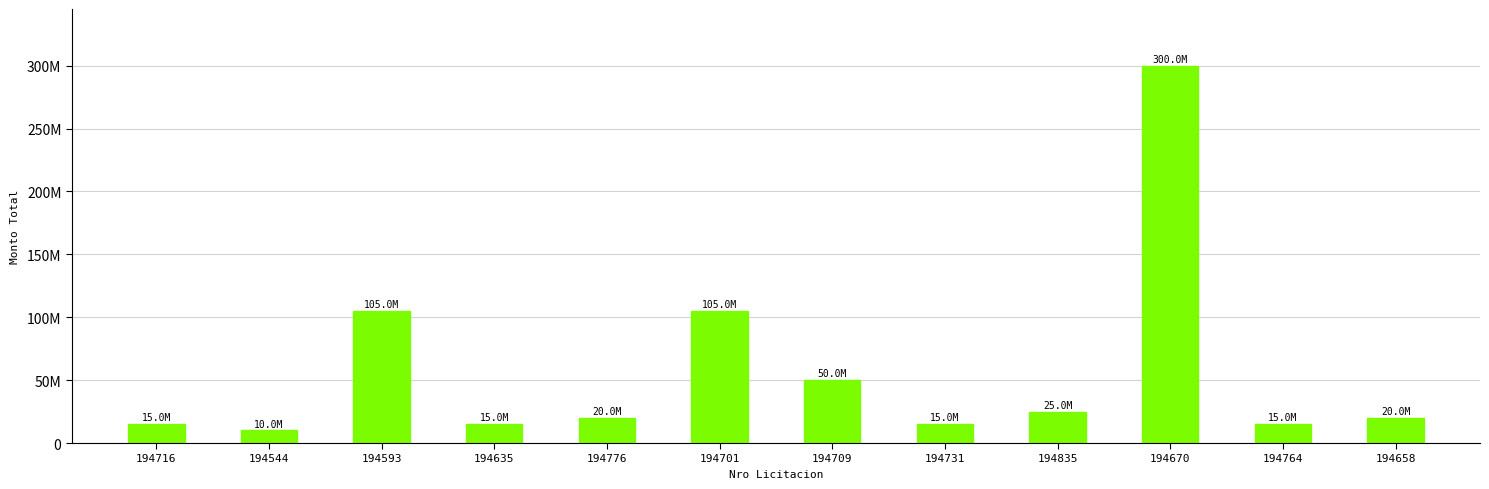

List the labels in order of value, largest first.

194670, 194593, 194701, 194709, 194835, 194776, 194658, 194716, 194635, 194731, 194764, 194544